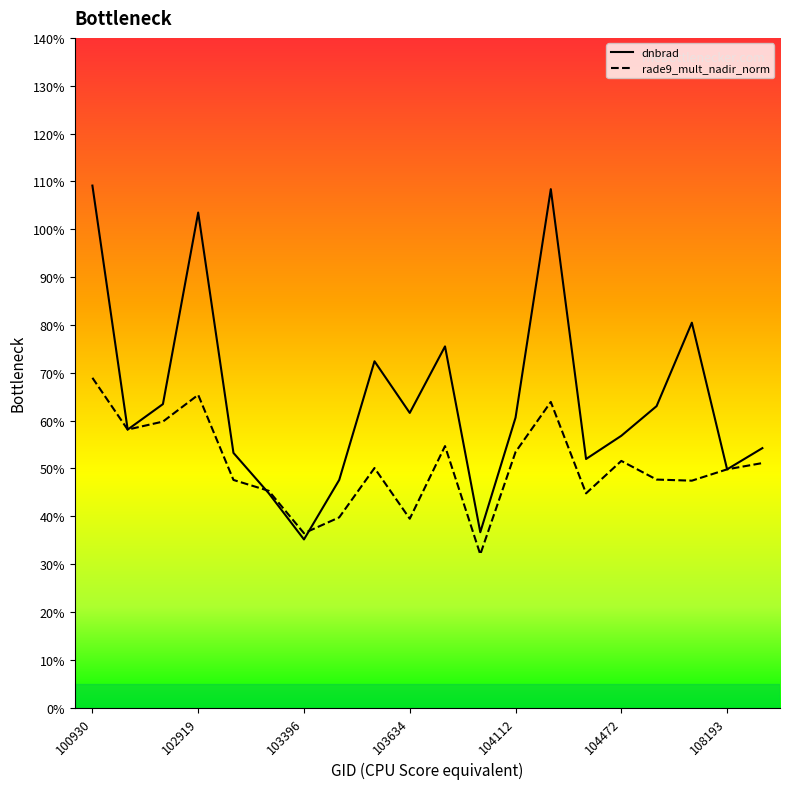

In rade9_mult_nadir_norm, how many points are higher than both neighbors (excluding endpoints)?

5